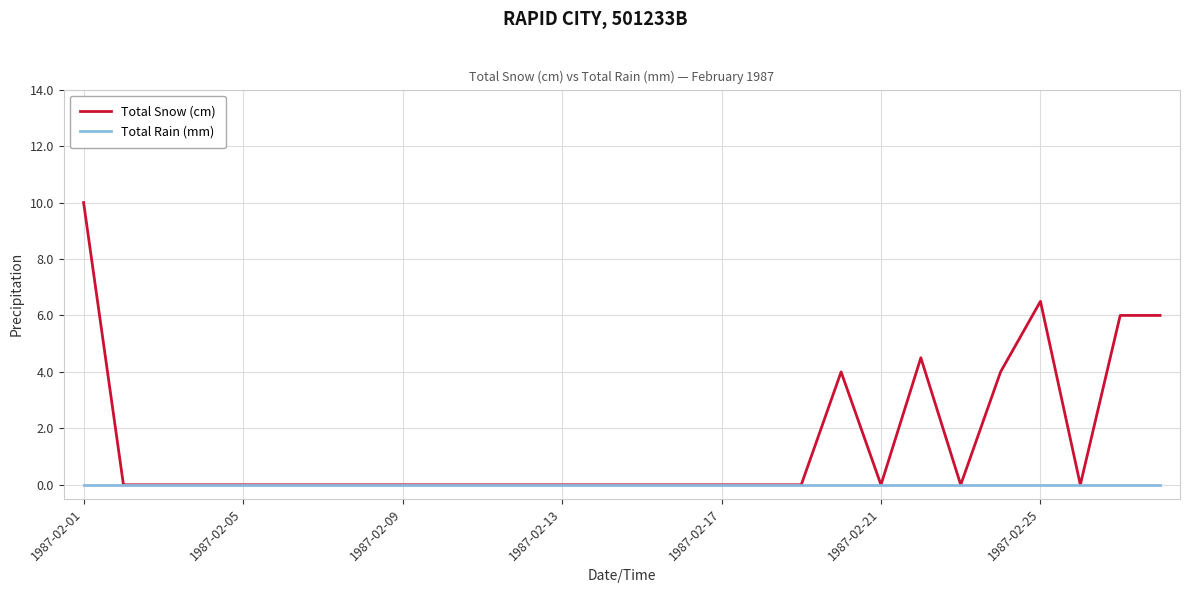

Which series has the largest range (max minus min)?

Total Snow (cm)